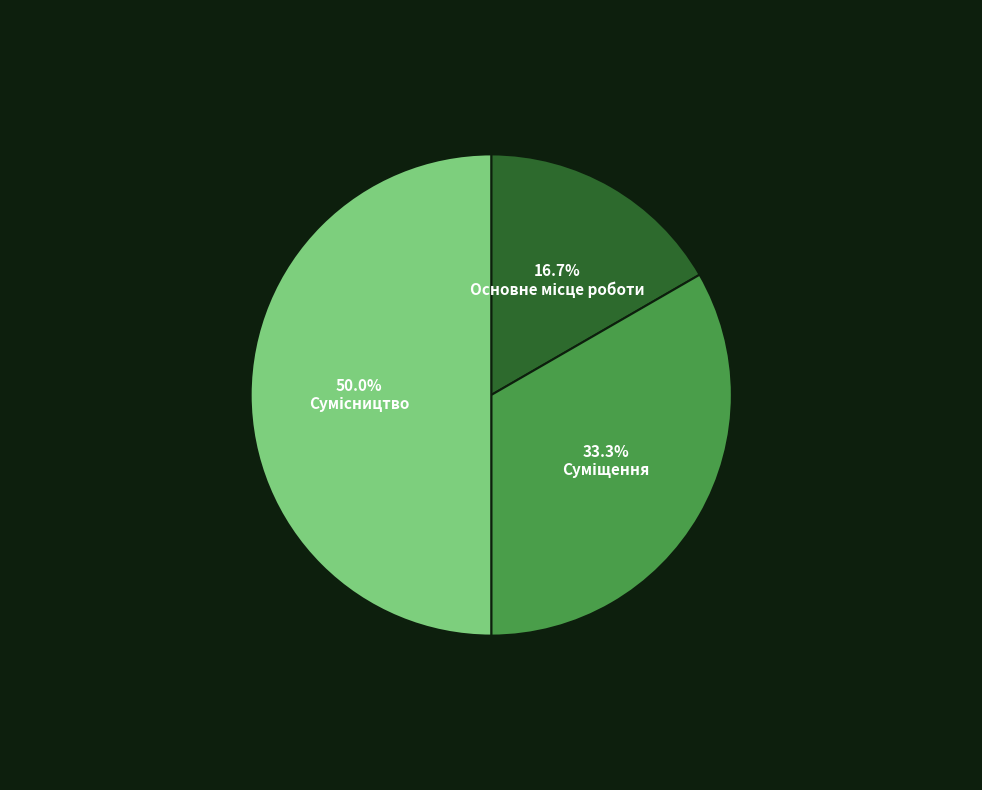

Count the number of slices in the pie.

3